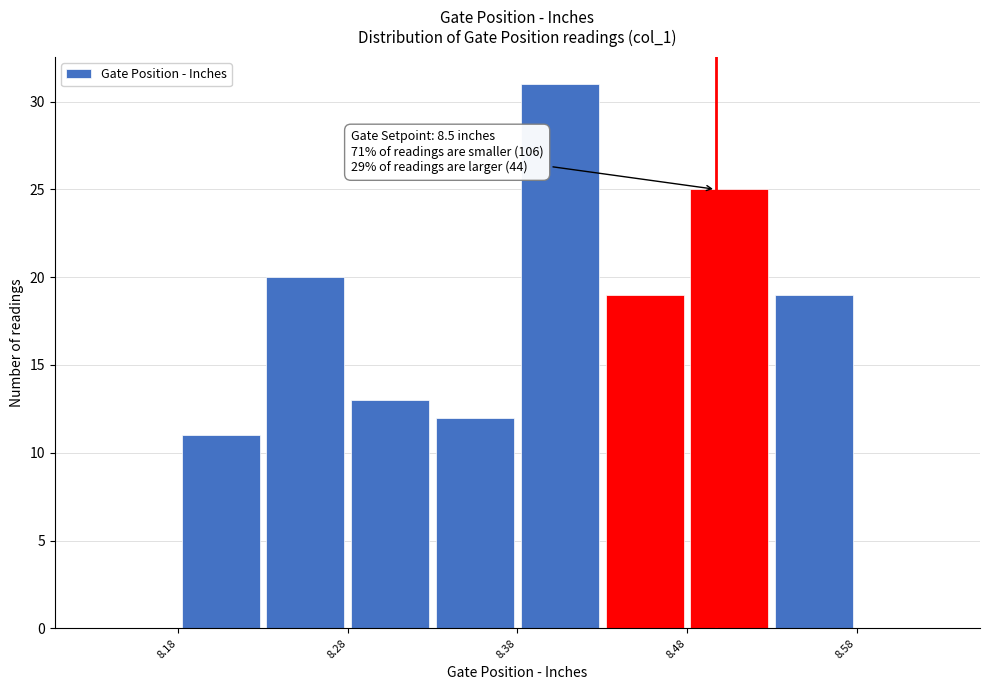

Over which range of the x-axis is the bar tallest?

8.383 to 8.433